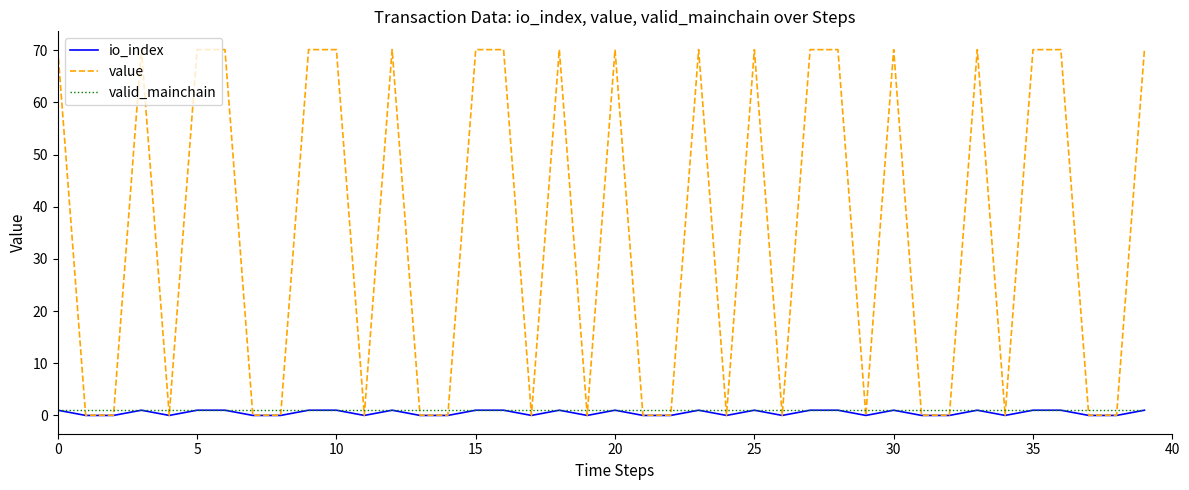

Is this an area chart (filled region under the line)?

No